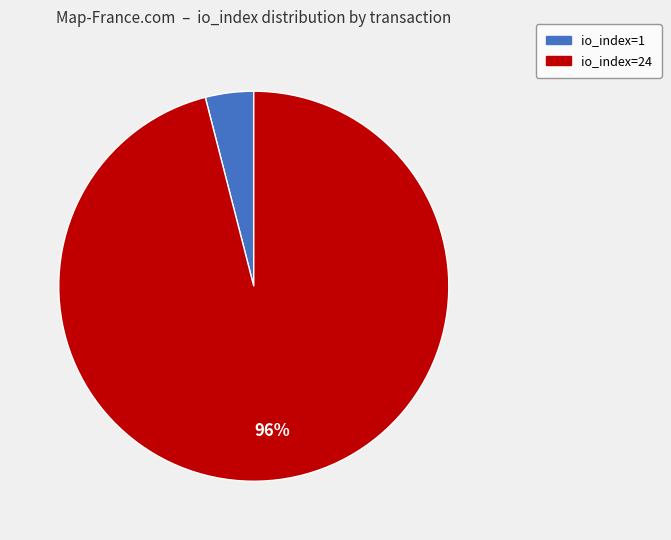

Rank the categories by value from lowest to highest.

io_index=1, io_index=24